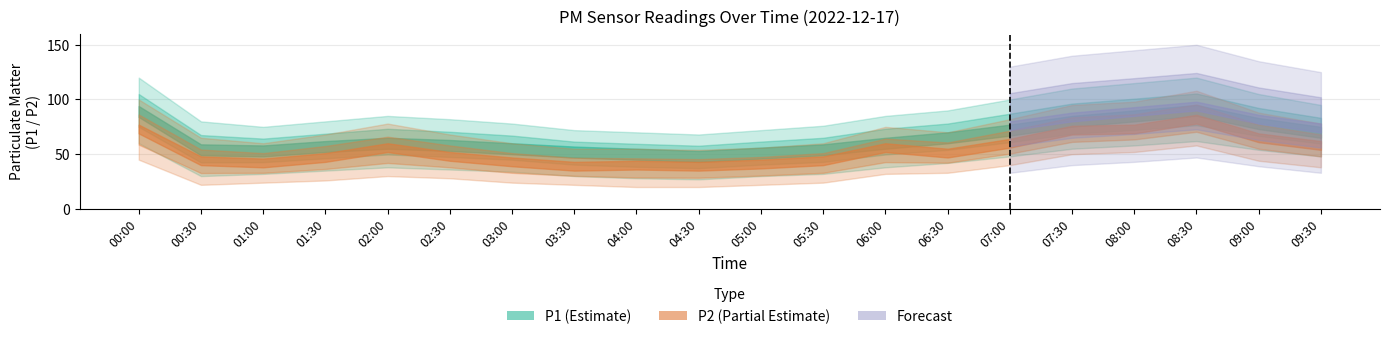

Does the chart display data point markers on the line(s)?

No